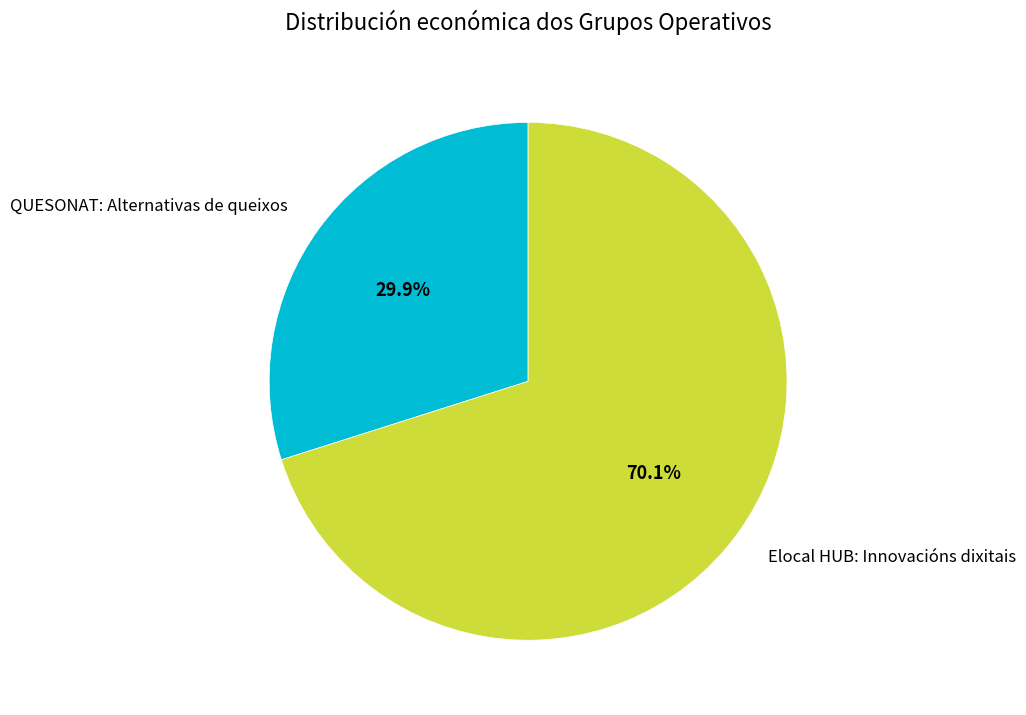

How much of the chart is everything except Elocal HUB: Innovacións dixitais?

29.9%